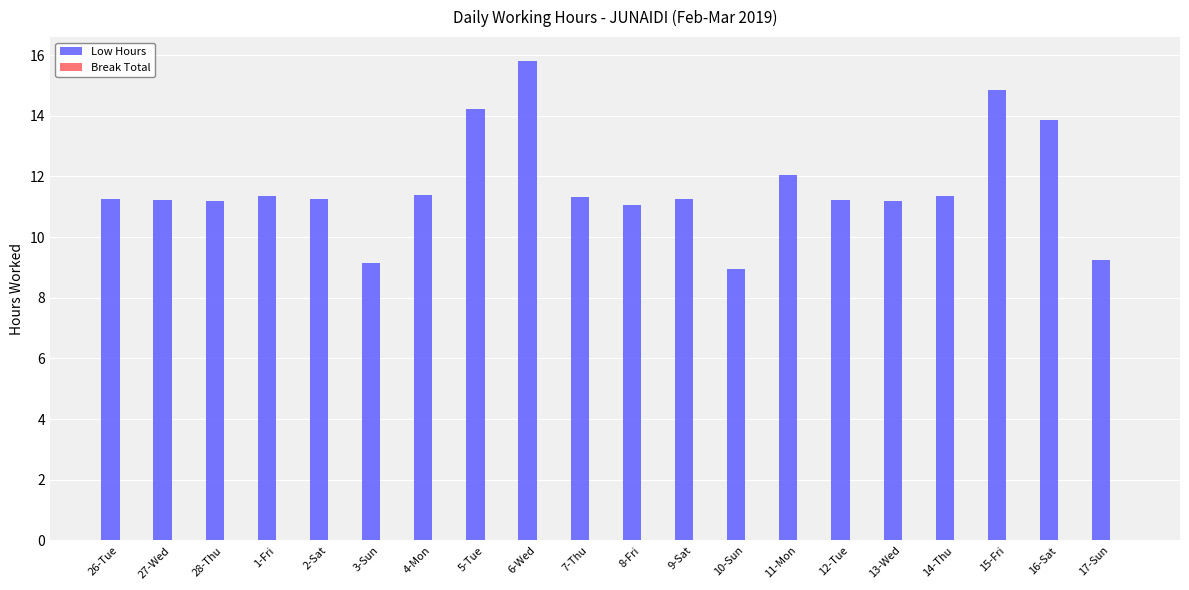

The value at 28-Thu is 5.3. True or false?

False